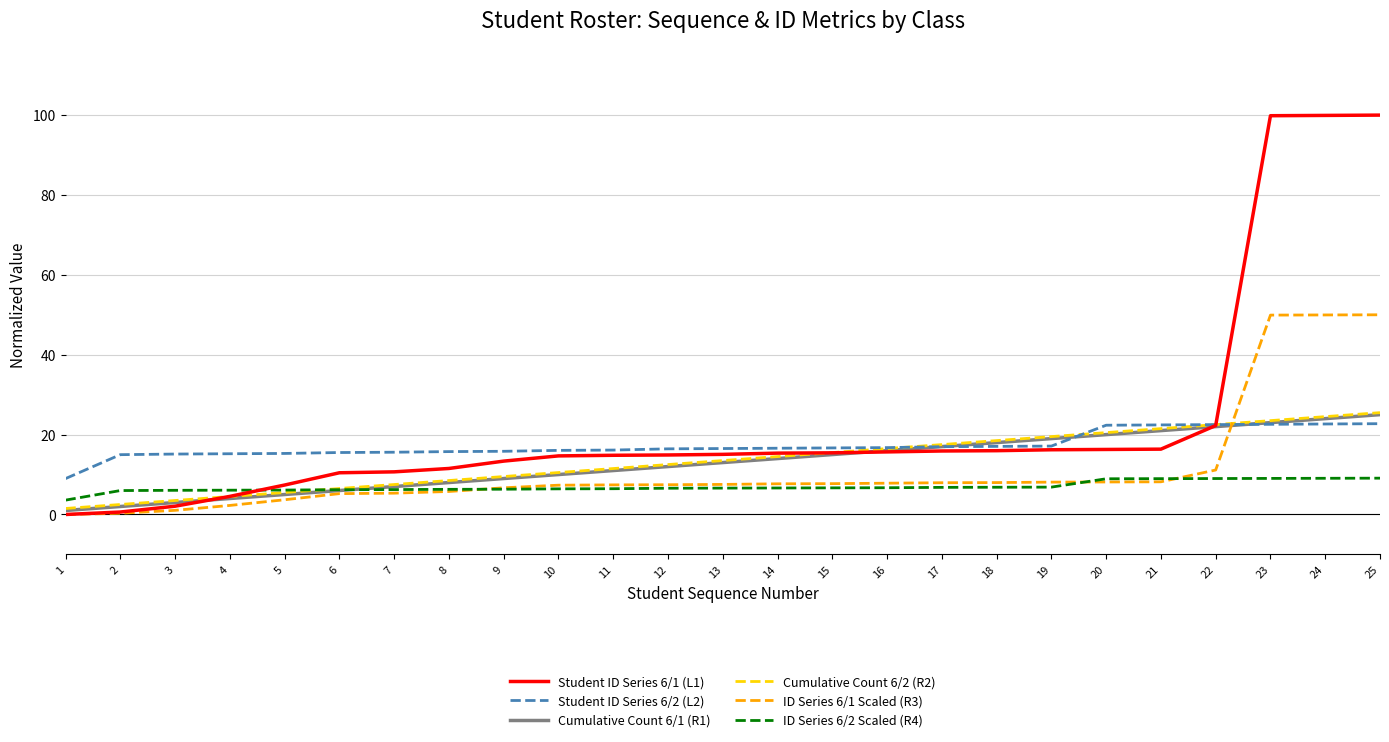

True or false: Cumulative Count 6/2 (R2) has more than 1 interior local peaks.

False